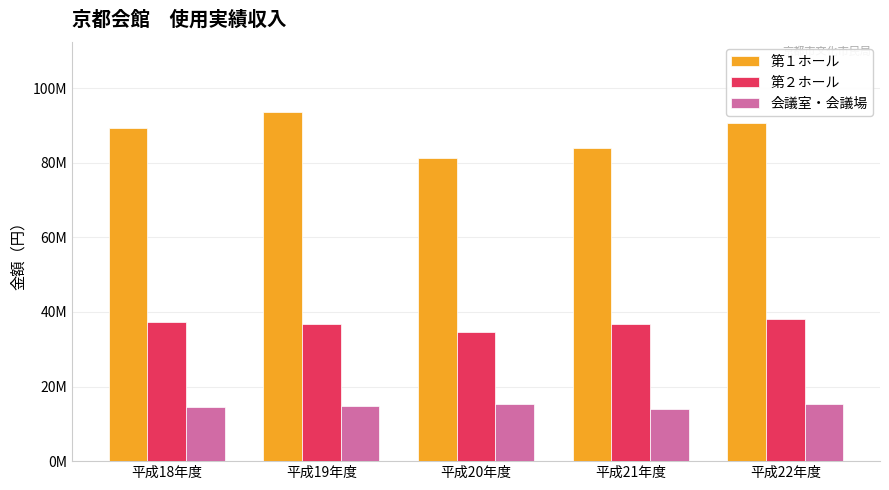

Which series has the widest spread of values?

第１ホール